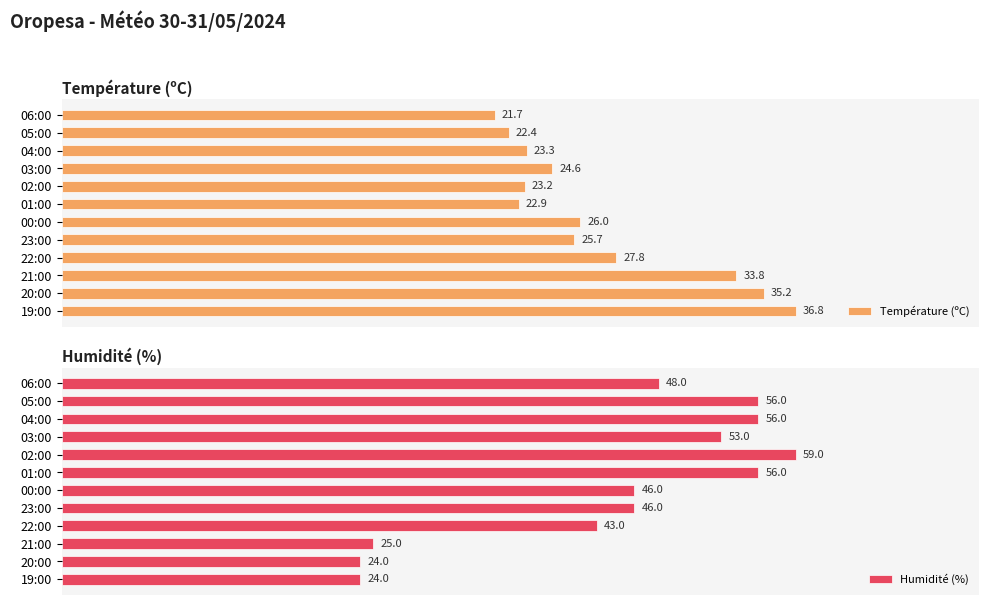

What are all the series names shown in the legend?

Température (ºC), Humidité (%)